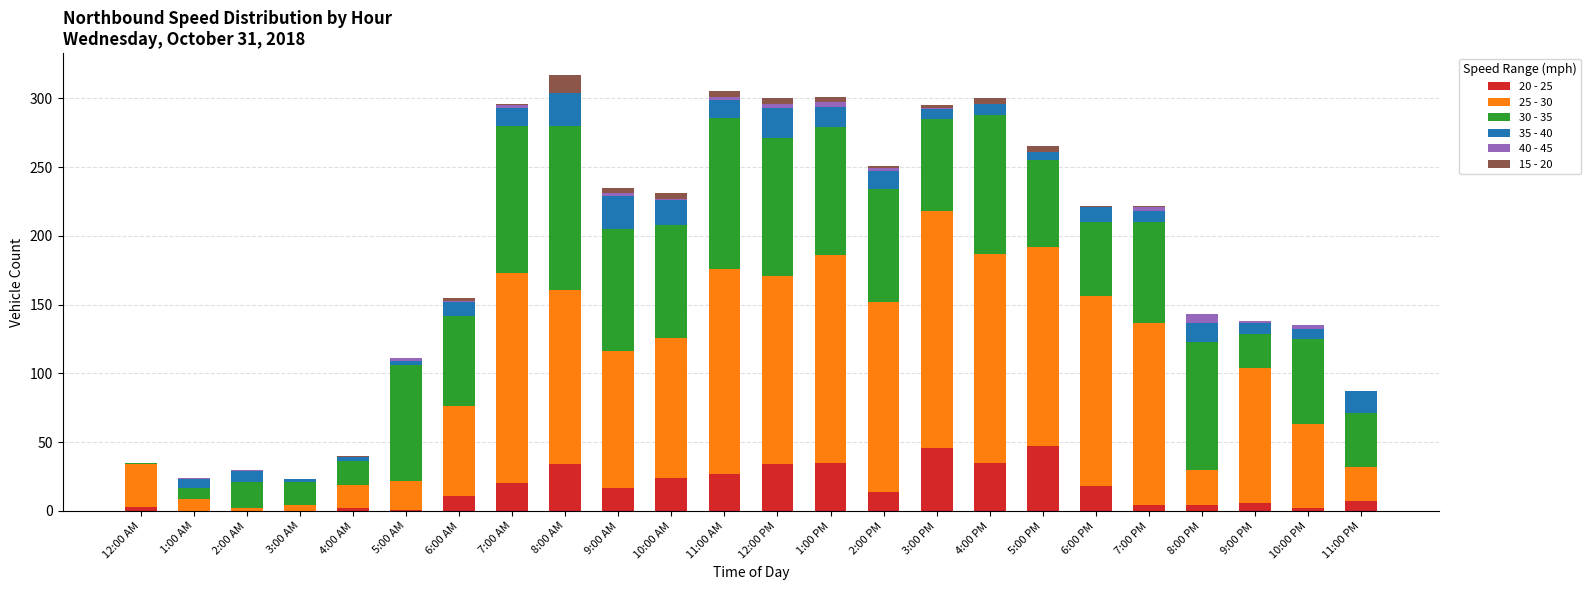

The 20 - 25 series shows 27 at 11:00 AM. True or false?

True